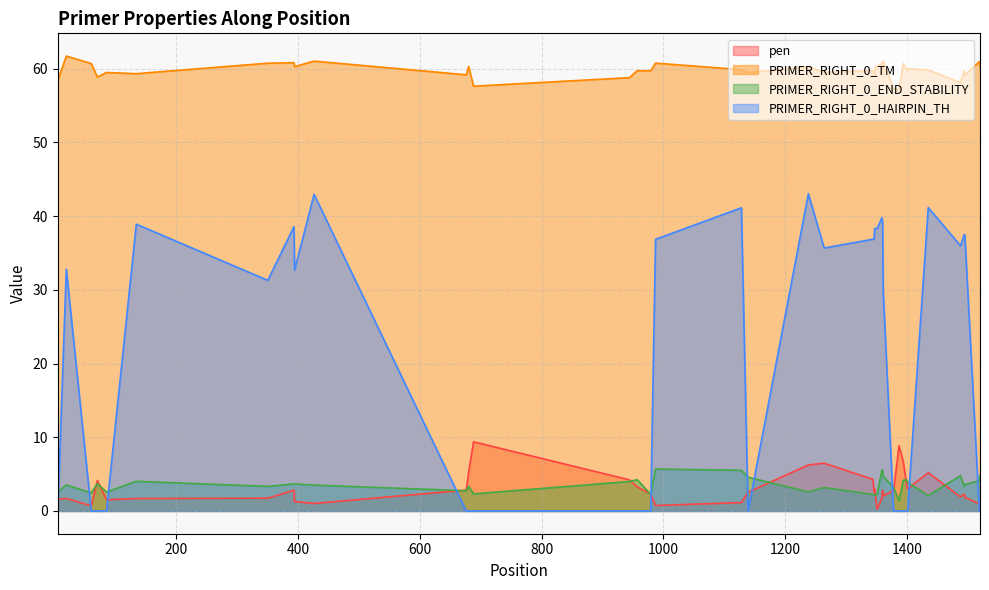

At which category does PRIMER_RIGHT_0_HAIRPIN_TH reach its first local peak?

19